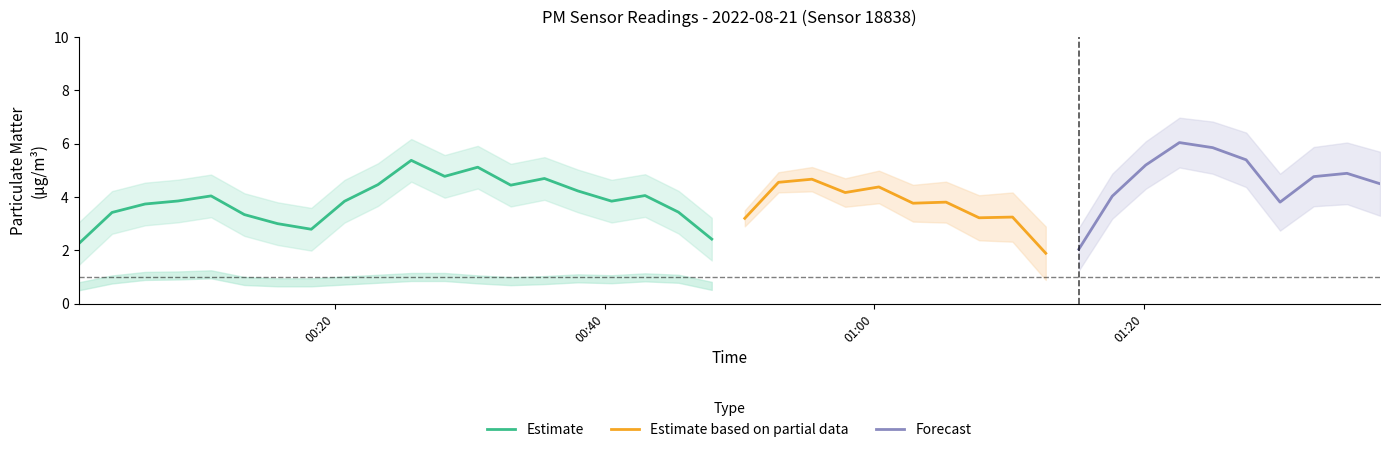

What is the highest value of the Estimate series?

5.4